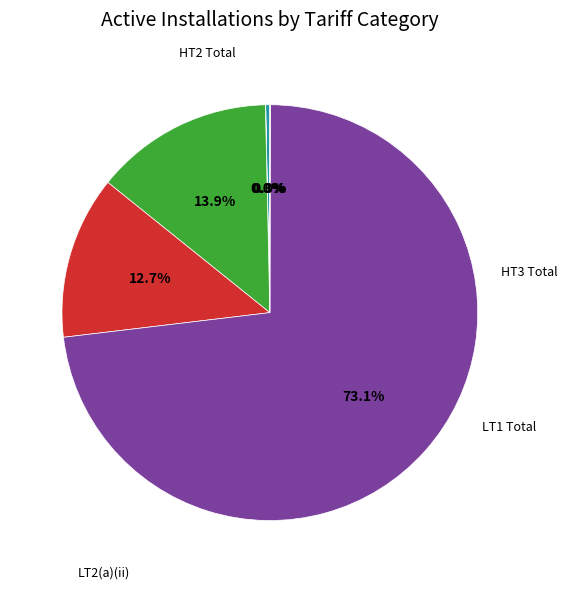

Does any single category account for the majority?

Yes